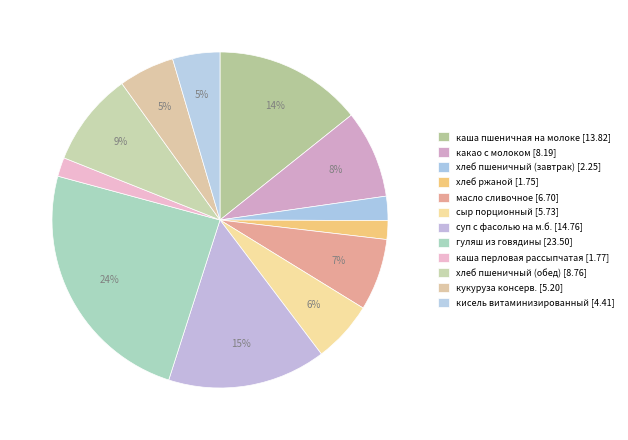

What percentage is the масло сливочное slice, to the nearest percent?

7%